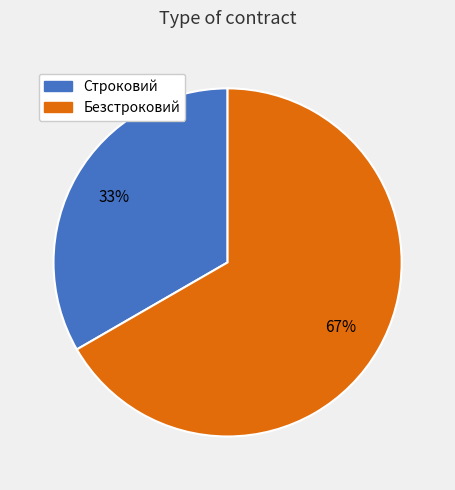

Rank the categories by value from highest to lowest.

Безстроковий, Строковий